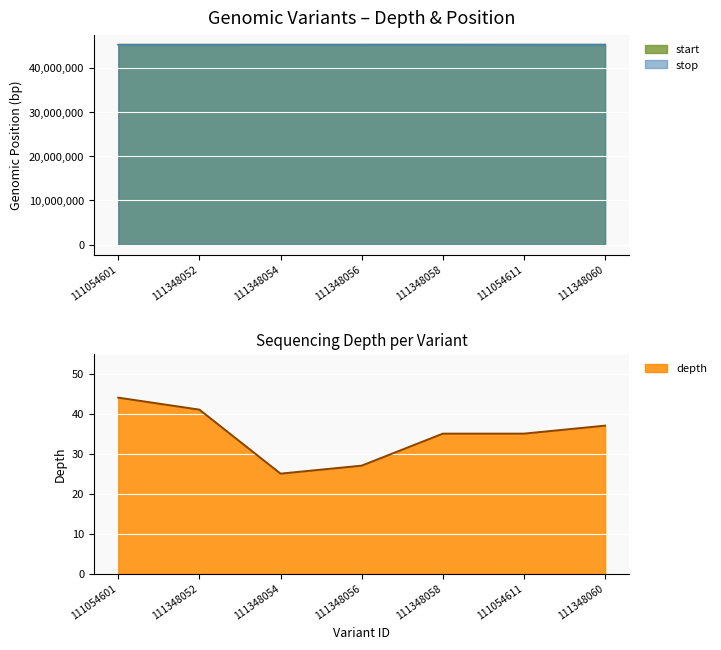

What are all the series names shown in the legend?

depth, start, stop